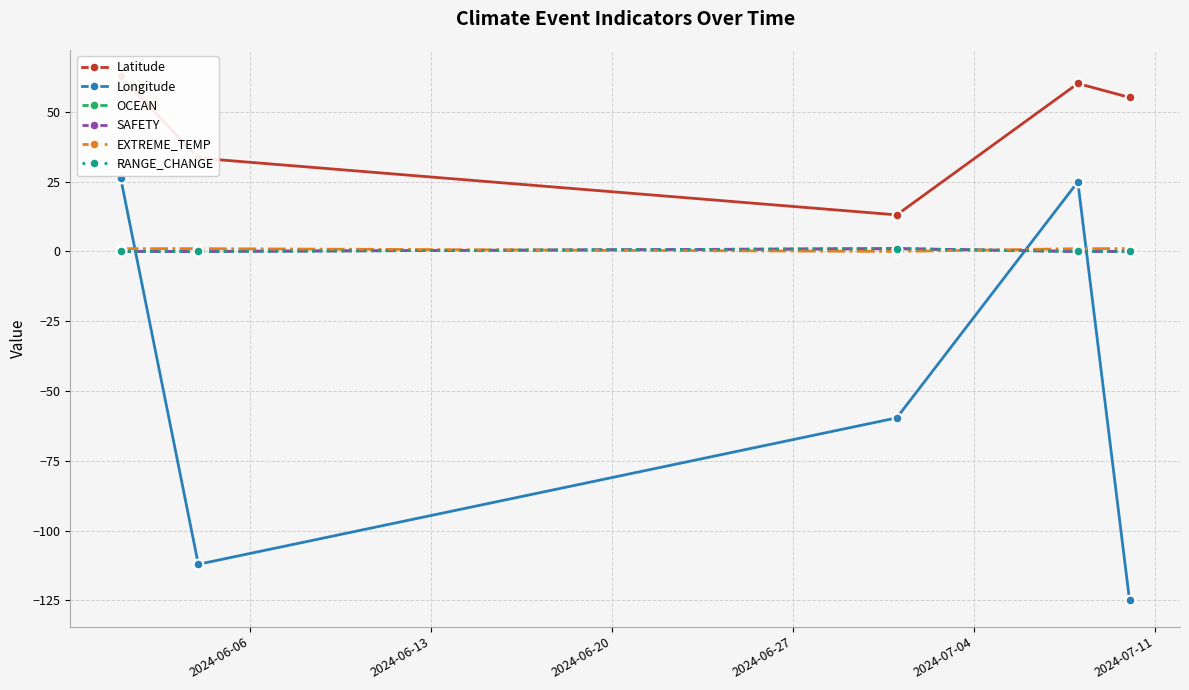

At how many categories does at least one series exceed 11?

5